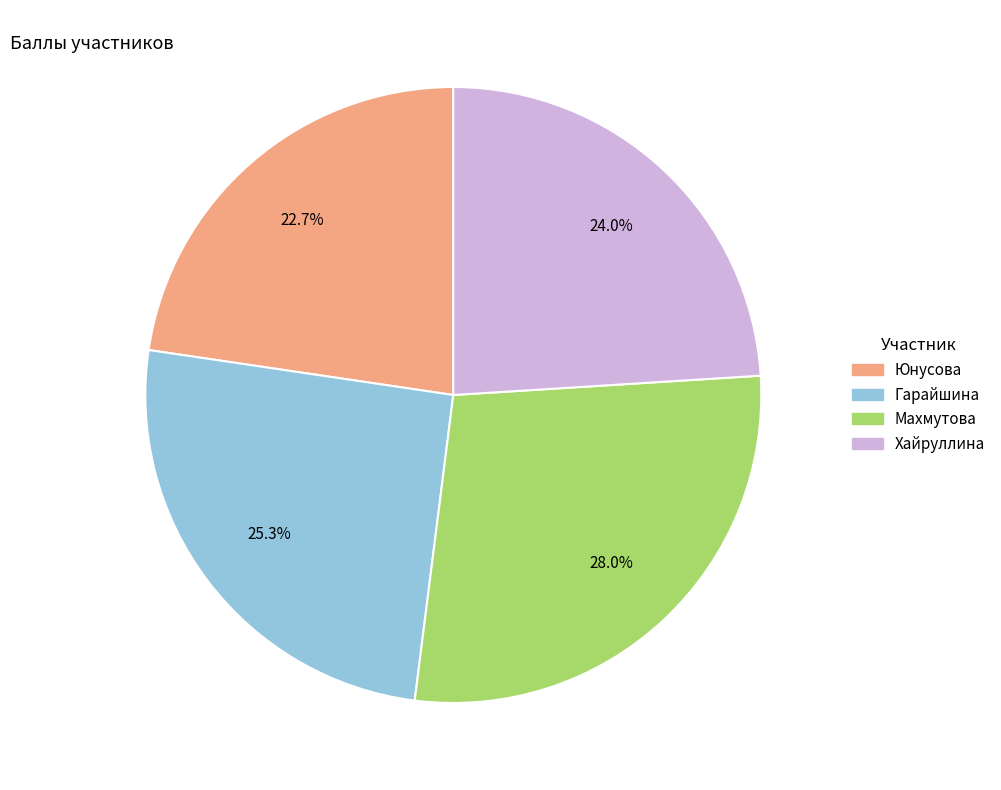

What is the smallest slice in the pie chart?

Юнусова